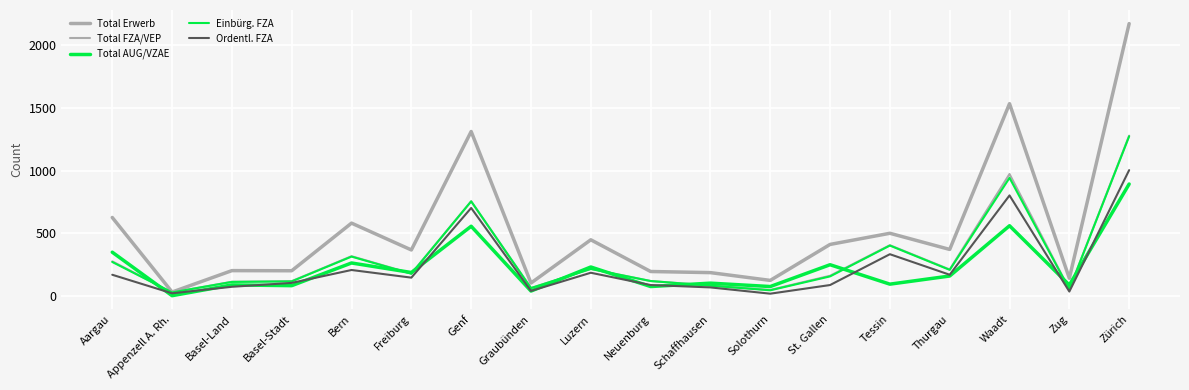

Does the chart have visible grid lines?

Yes